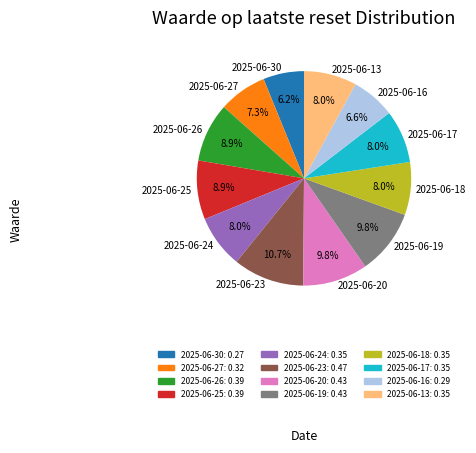

How many slices are in this pie chart?

12